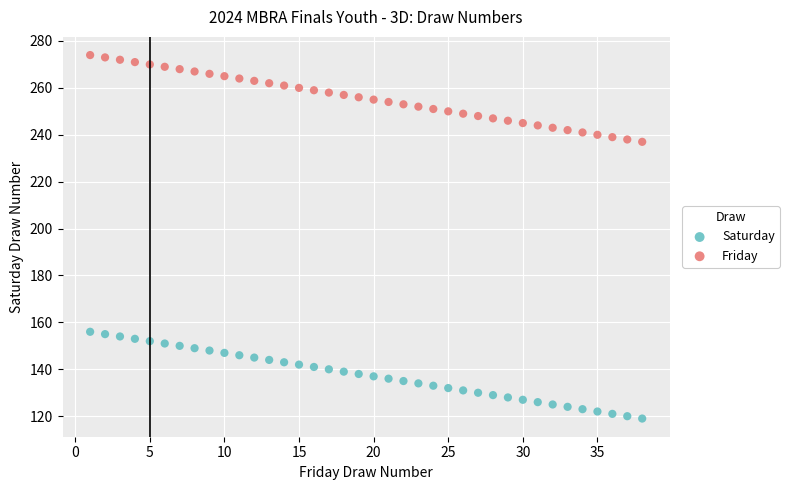

What are all the series names shown in the legend?

Saturday, Friday